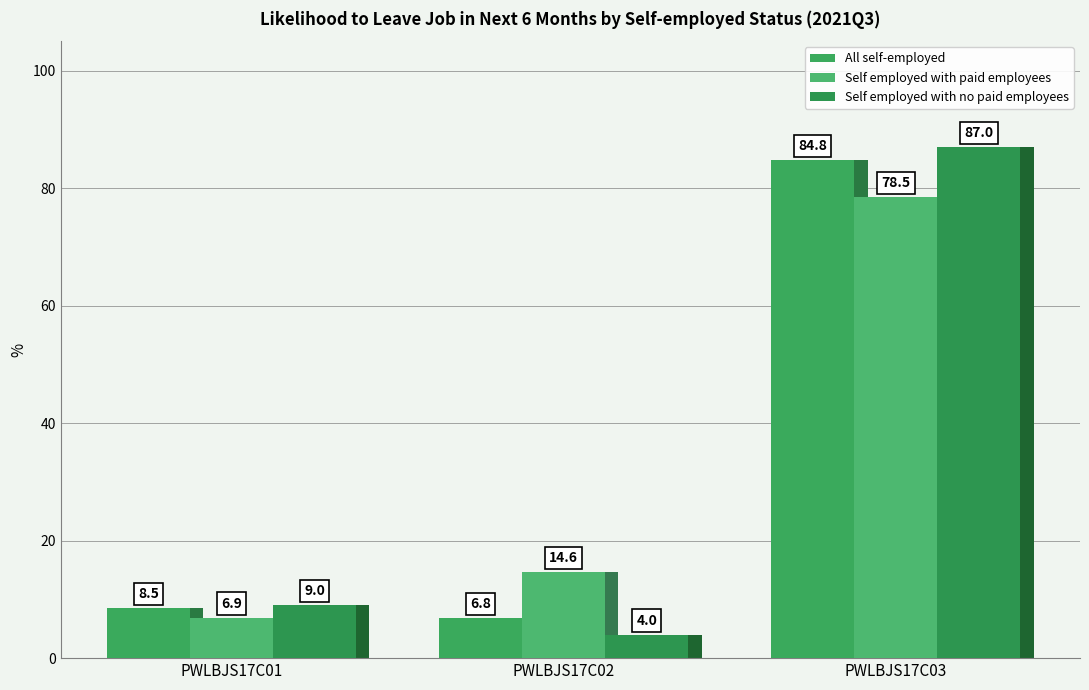

Which series has the largest range (max minus min)?

Self employed with no paid employees